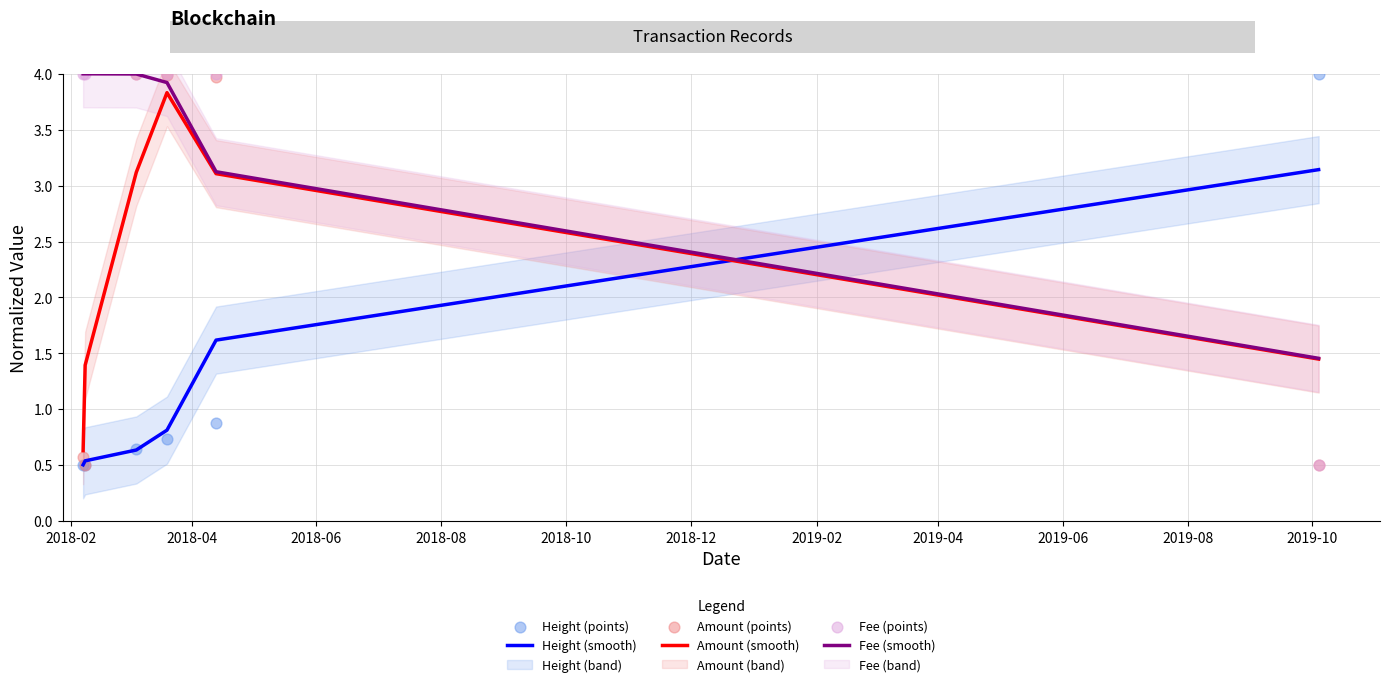

Which series has the widest spread of Y values?

Height (points)